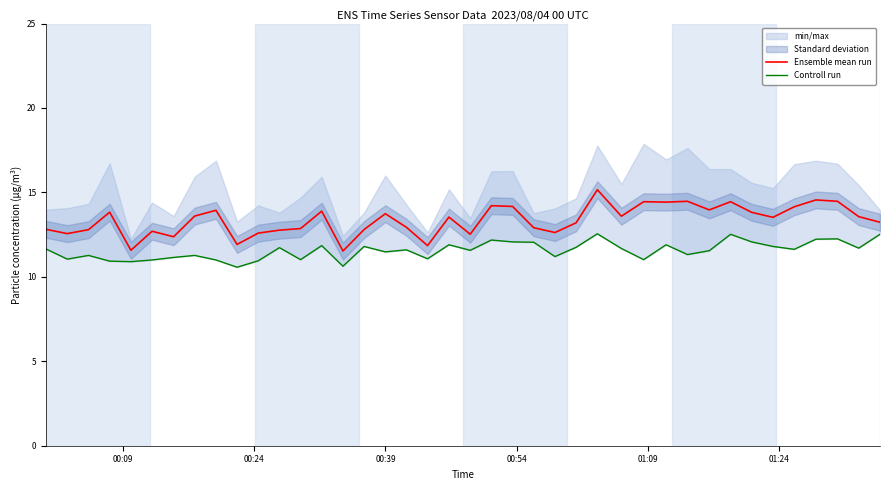

What is the lowest value of the Ensemble mean run series?

11.5